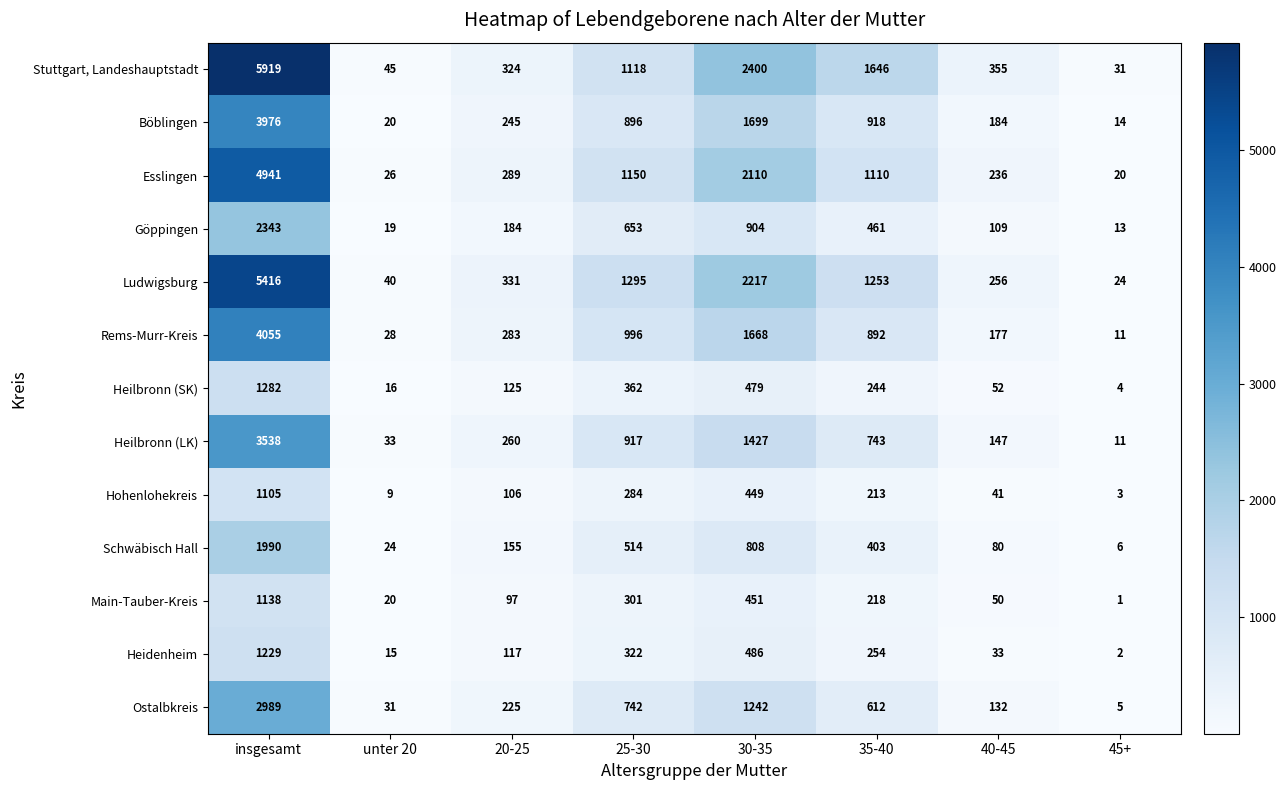

At which label does Rems-Murr-Kreis first exceed 892?

insgesamt